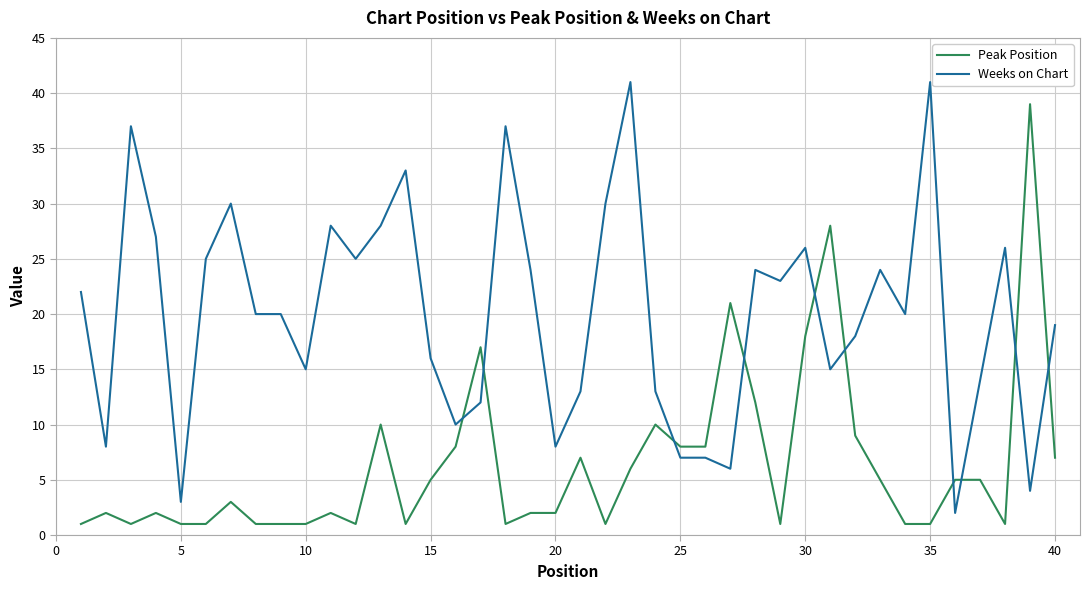

Which series has the largest total across all categories?

Weeks on Chart